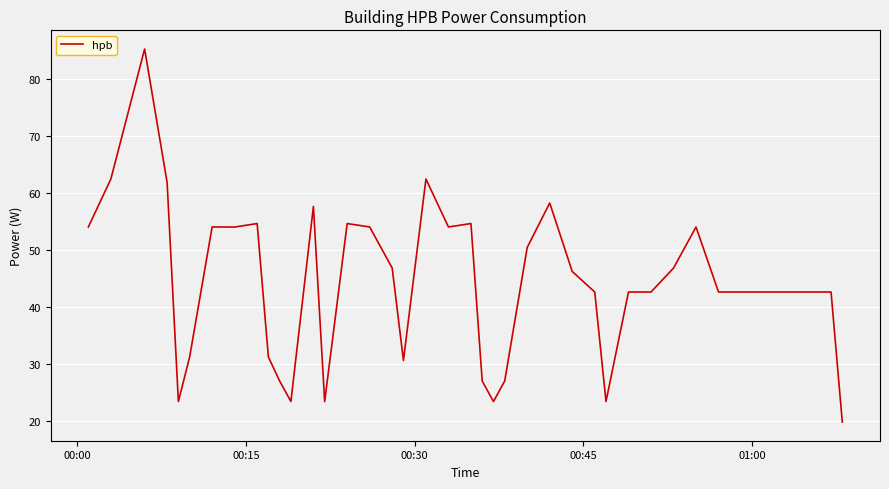

What is the average value?

44.0